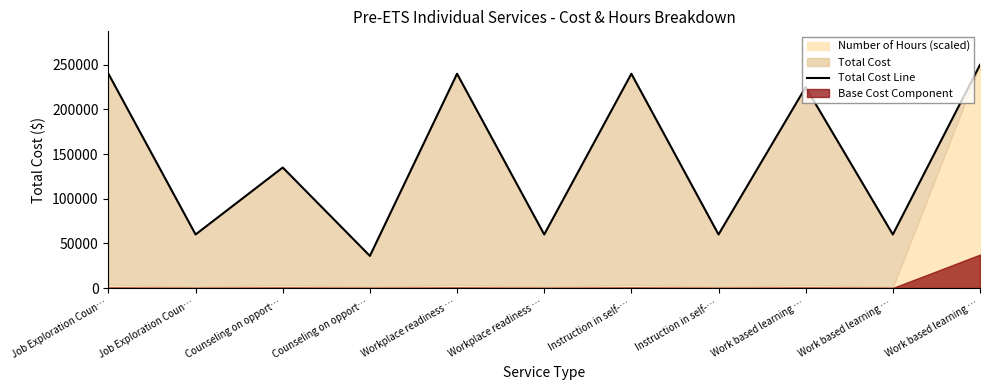

Between Instruction in self-… and Workplace readiness …, which is larger?

Instruction in self-…